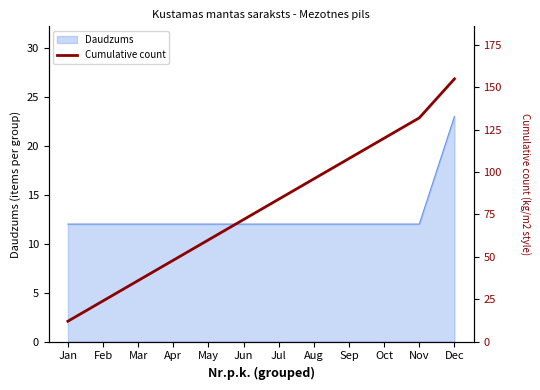

What is the difference between the maximum and minimum values?

143